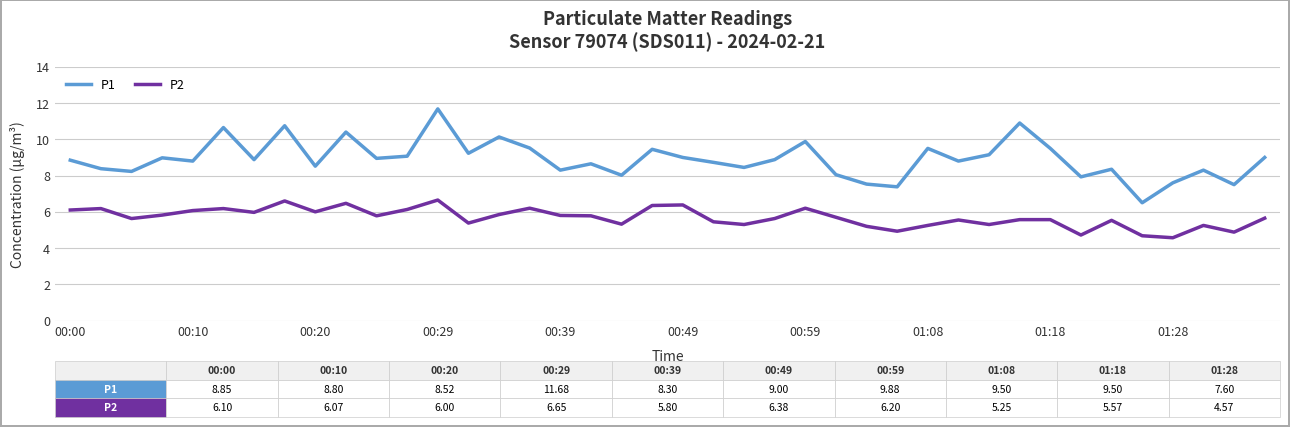

Rank the series by their average value, from highest to lowest.

P1, P2